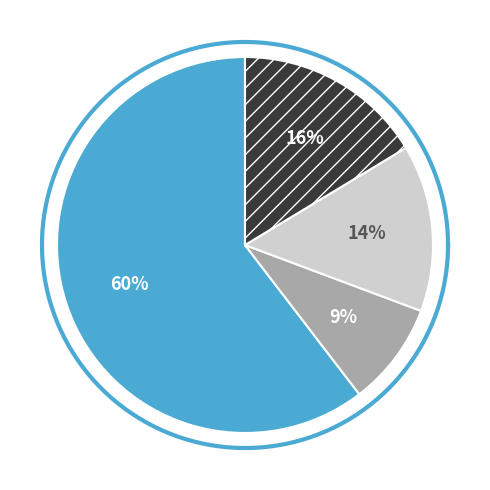

Which category has the smallest portion of the pie?

гор.напиток